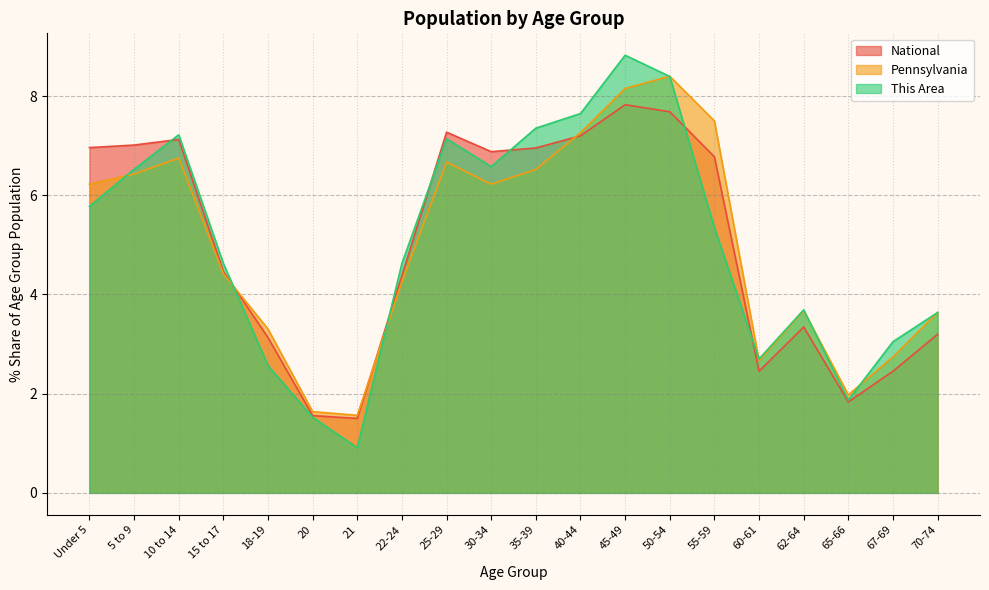

Which label corresponds to the smallest value in the chart?

21